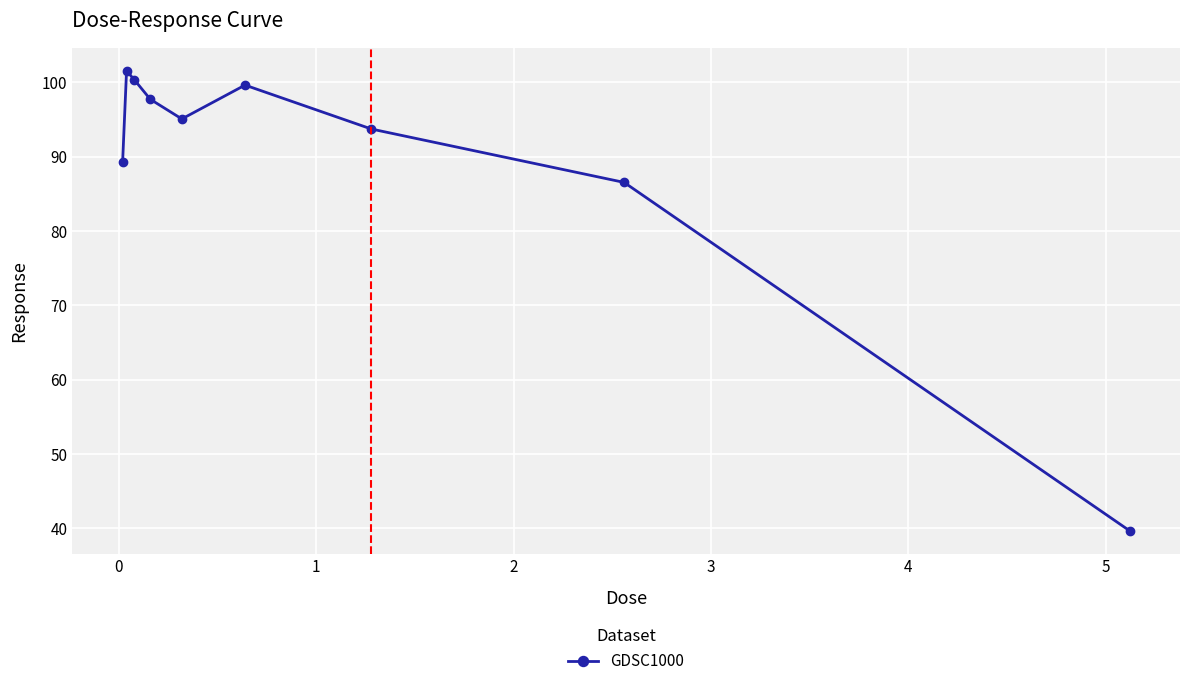

What is the difference between the second highest and second lowest values?

13.8